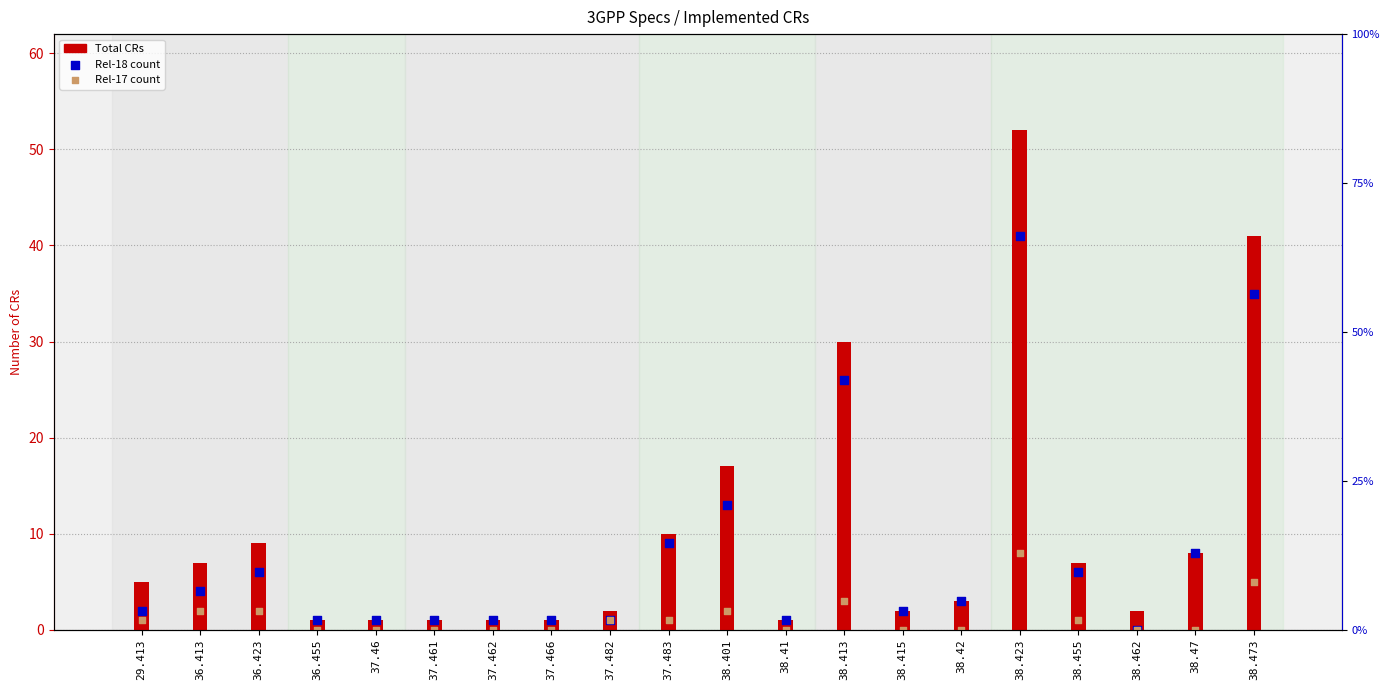

What are all the series names shown in the legend?

Total CRs, Rel-18, Rel-17